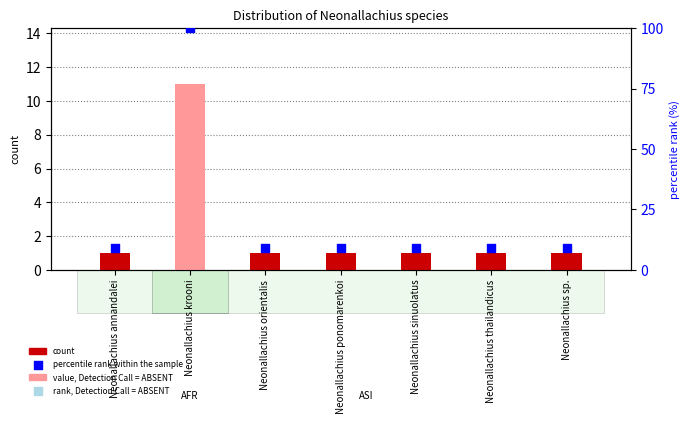

Which series reaches the maximum Y coordinate?

percentile rank within the sample